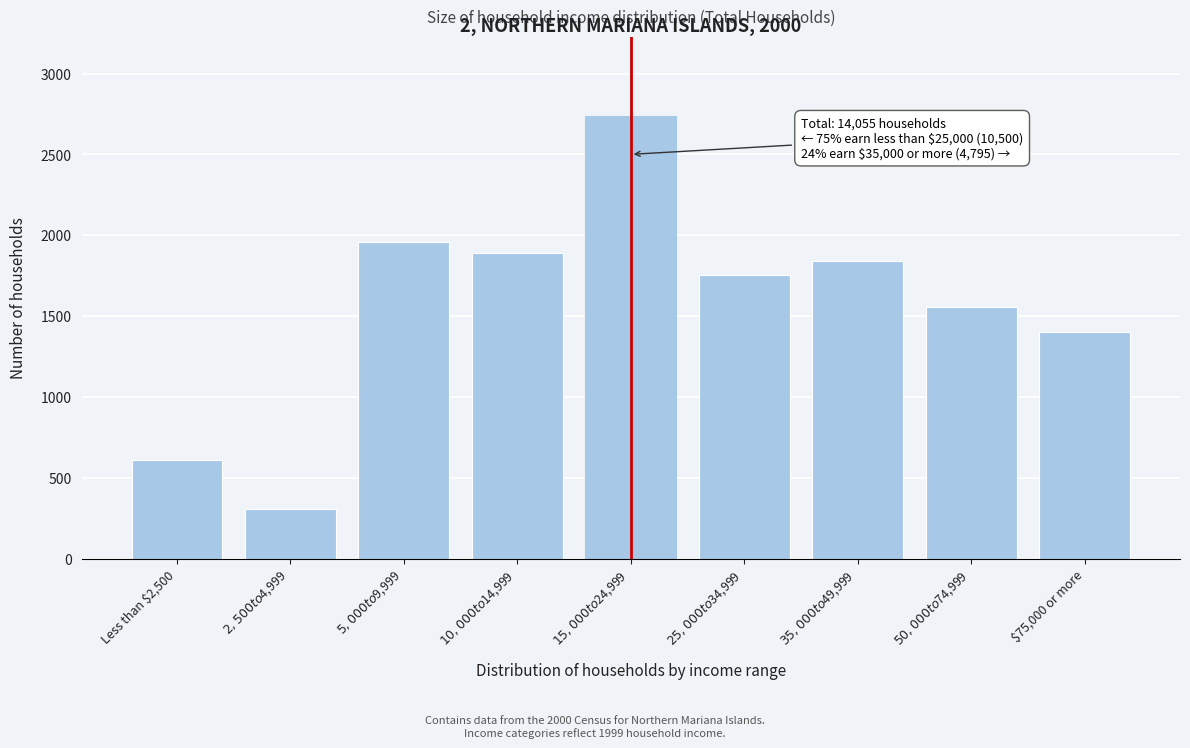

Reading left to right, what are all the values shown in this chart?

610	305	1960	1890	2735	1755	1840	1555	1400